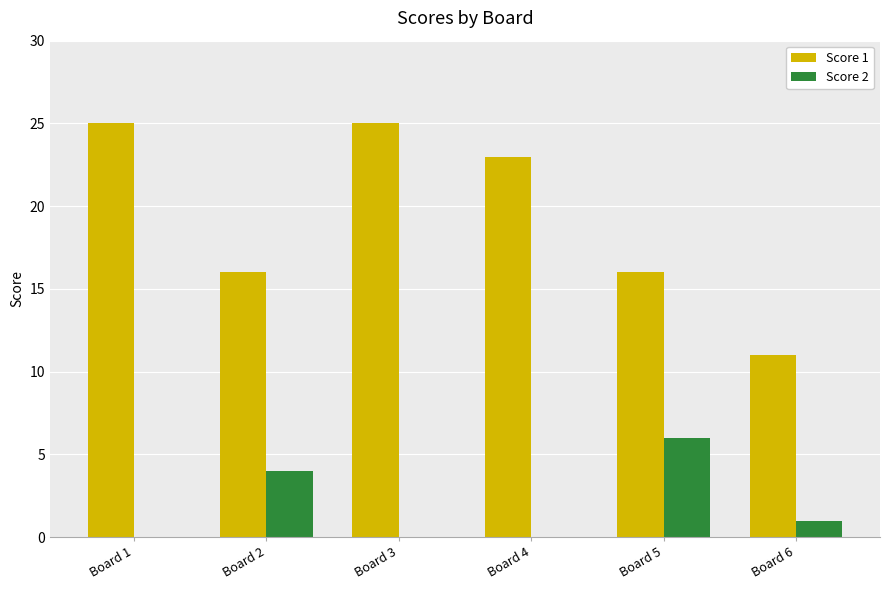

Is the value of Score 1 at Board 6 greater than the value of Score 2 at Board 3?

Yes